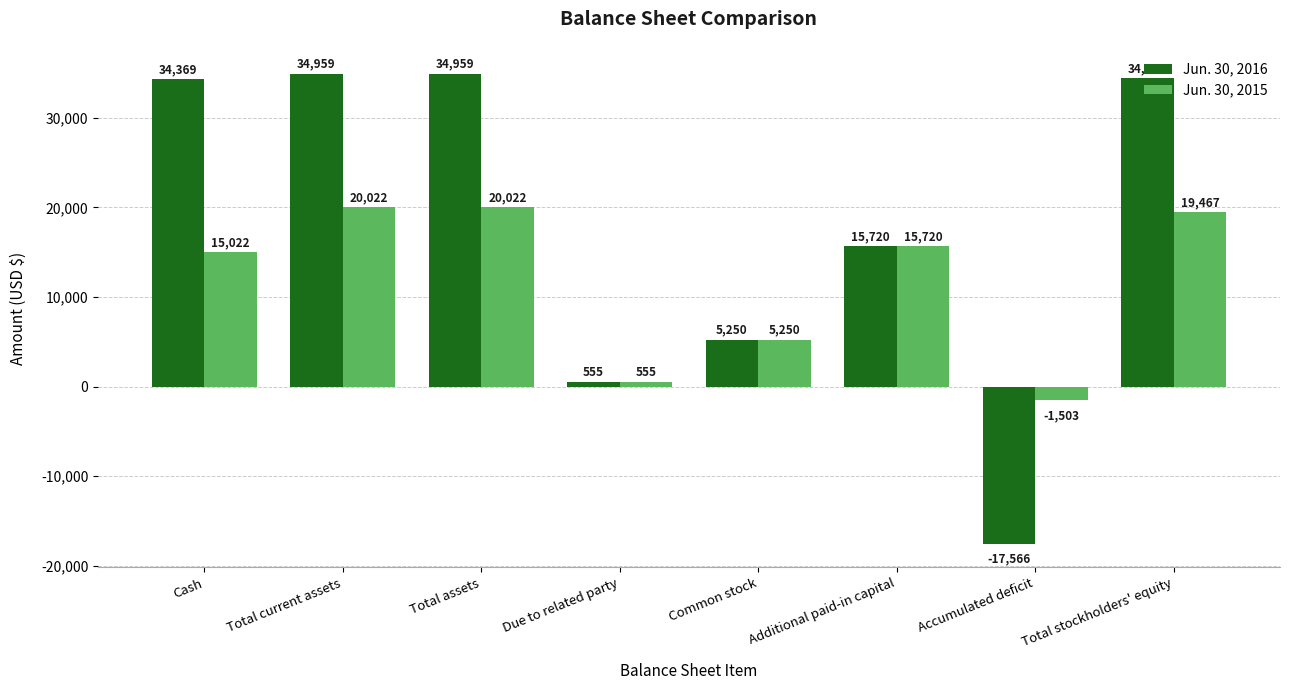

What is the minimum value shown in the chart?

-17566